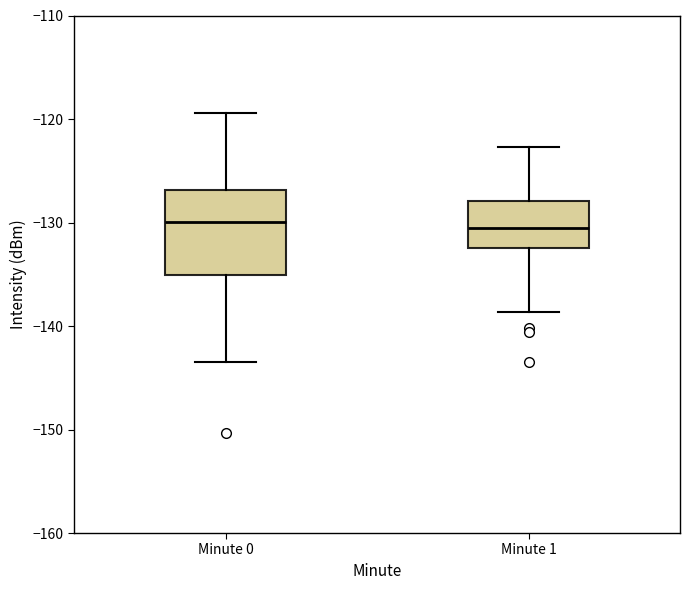

Reading left to right, read every box against the y-axis: the position of its median line, the range the box covers, and the ends of its whiskers. The values are not printed on the chart, so give them approximately, as read against the axis.

Minute 0: median -130, box -135 to -127, whiskers -144 to -119
Minute 1: median -131, box -132 to -128, whiskers -139 to -123